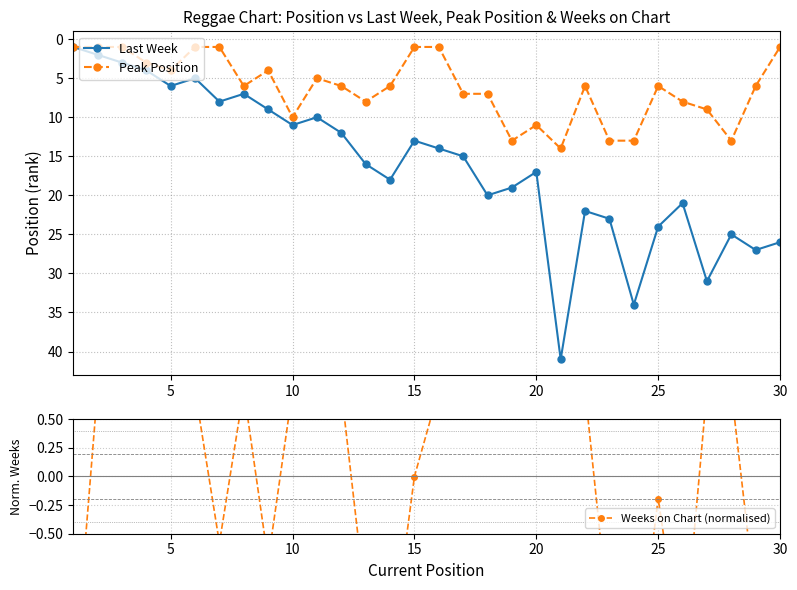

True or false: Peak Position and Weeks on Chart (normalised) intersect in this chart.

False